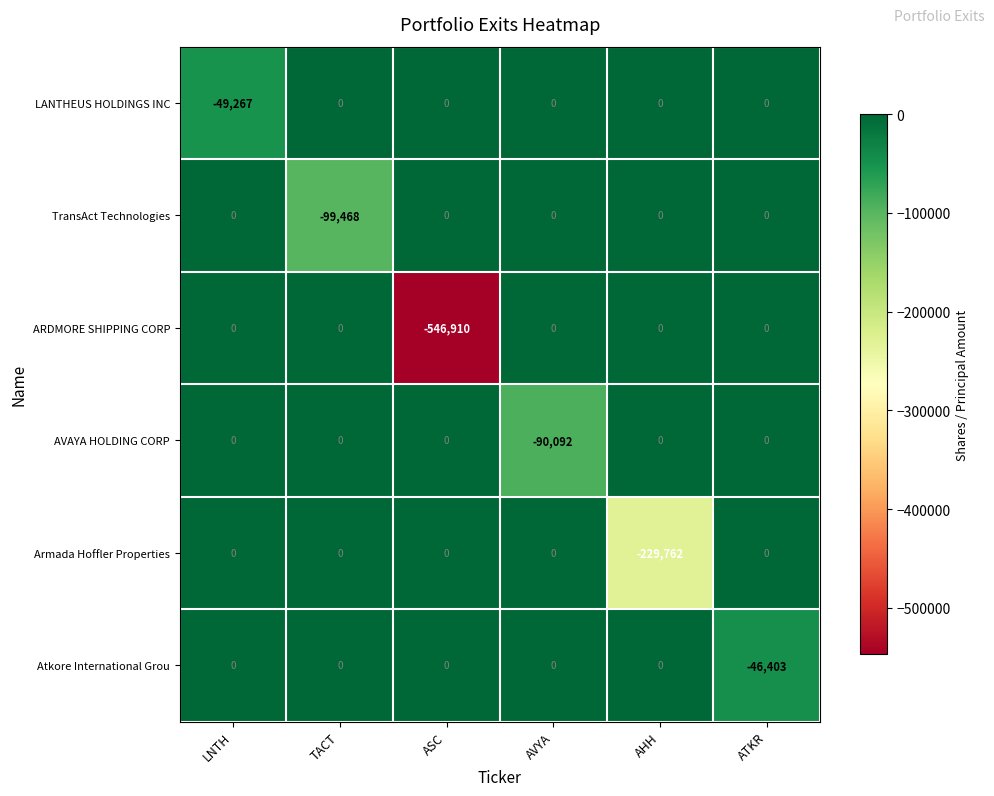

Is it true that LANTHEUS HOLDINGS INC equals -18122 at ASC?

False